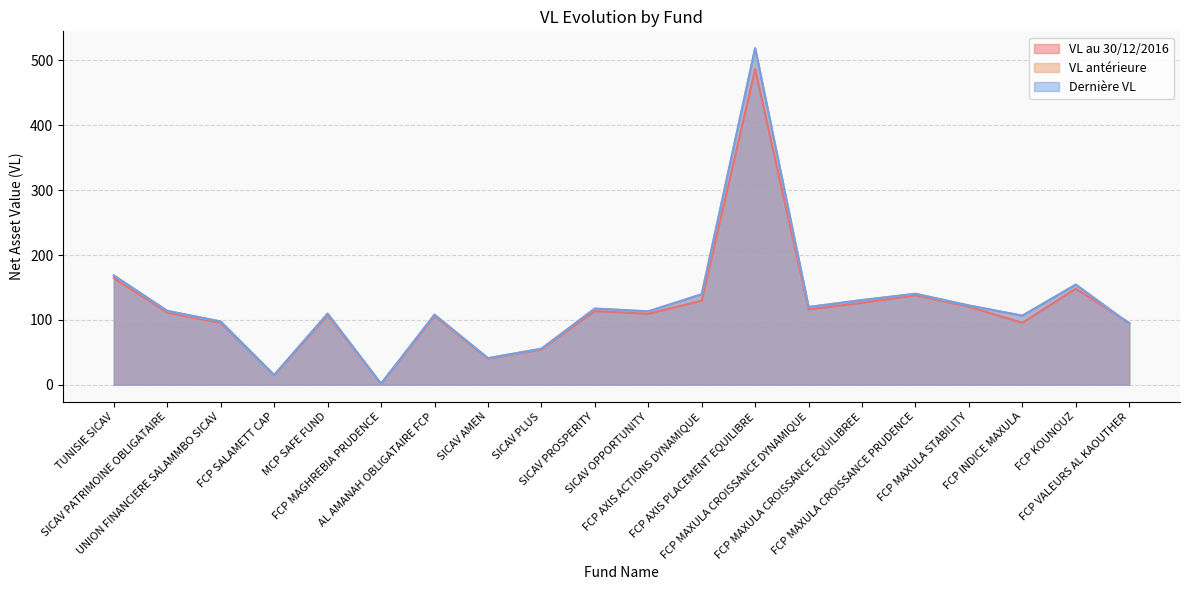

What is the label of the 5th point from the right?

FCP MAXULA CROISSANCE PRUDENCE